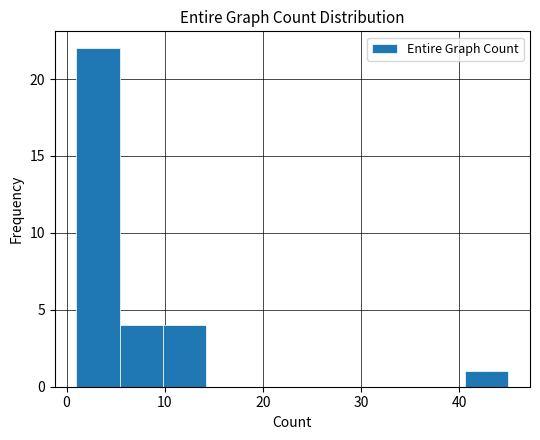

What is the height of the bar covering 40.6 to 45.0 on the x-axis? Neither the bar edges nor the heights are printed on the chart, so give them approximately, as read against the axes.

1